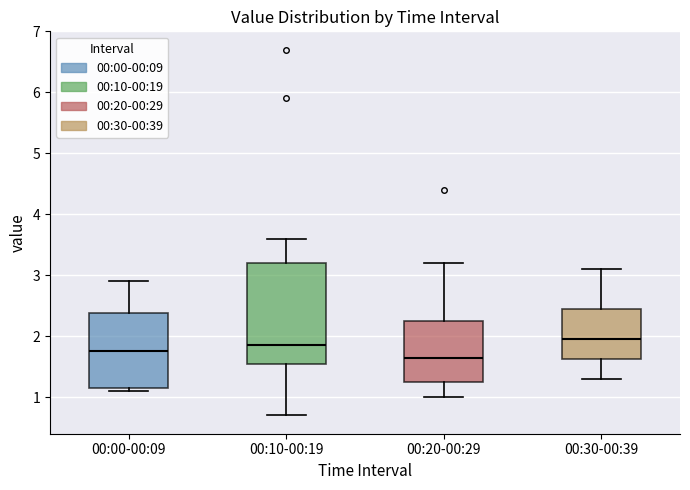

Reading left to right, transcribe this box plot: for each box, give where its median line is, the range the box spans, and where its two whiskers end, as read against the y-axis. The values are not printed on the chart, so give them approximately, as read against the axis.

00:00-00:09: median 1.8, box 1.2 to 2.4, whiskers 1.1 to 2.9
00:10-00:19: median 1.9, box 1.6 to 3.2, whiskers 0.7 to 3.6
00:20-00:29: median 1.7, box 1.3 to 2.3, whiskers 1.0 to 3.2
00:30-00:39: median 2.0, box 1.6 to 2.5, whiskers 1.3 to 3.1